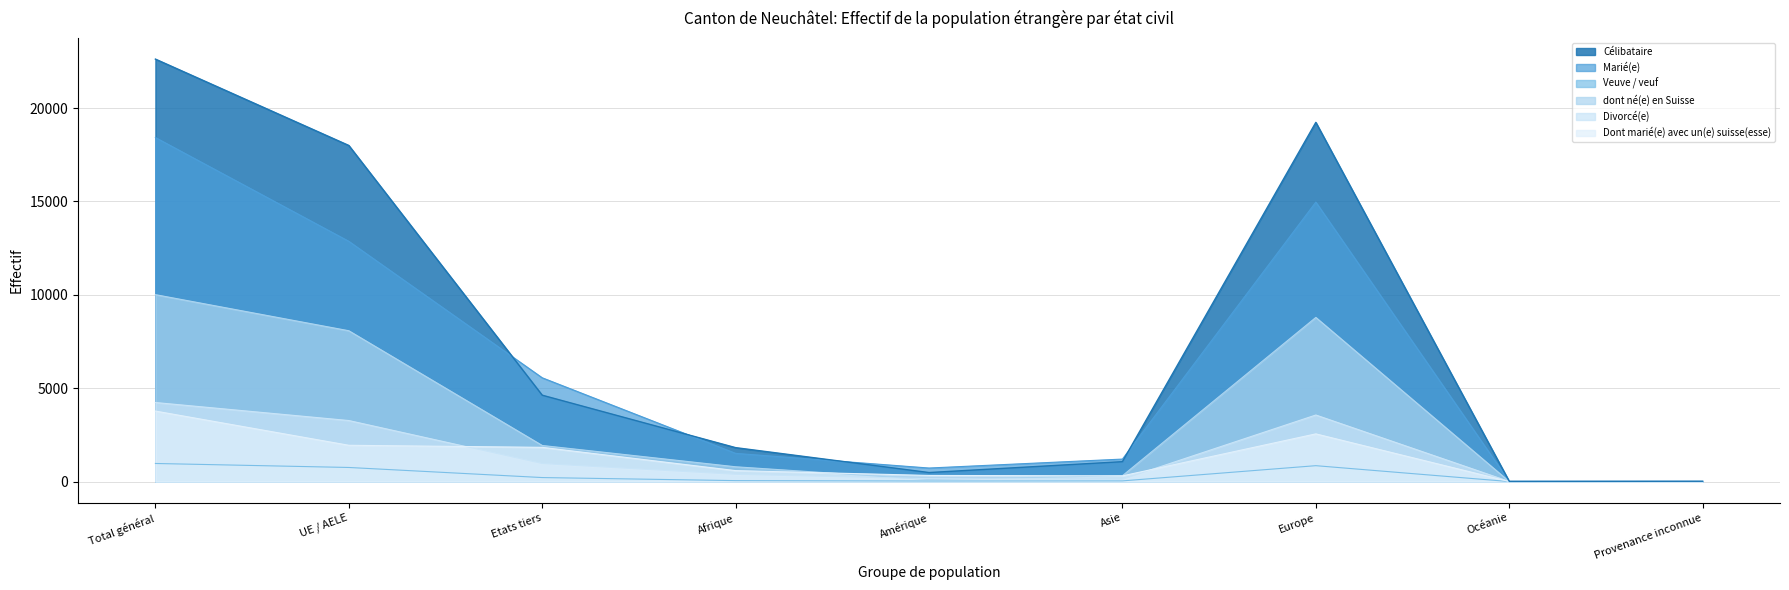

True or false: dont né(e) en Suisse has more than 0 points higher than both neighbors.

True